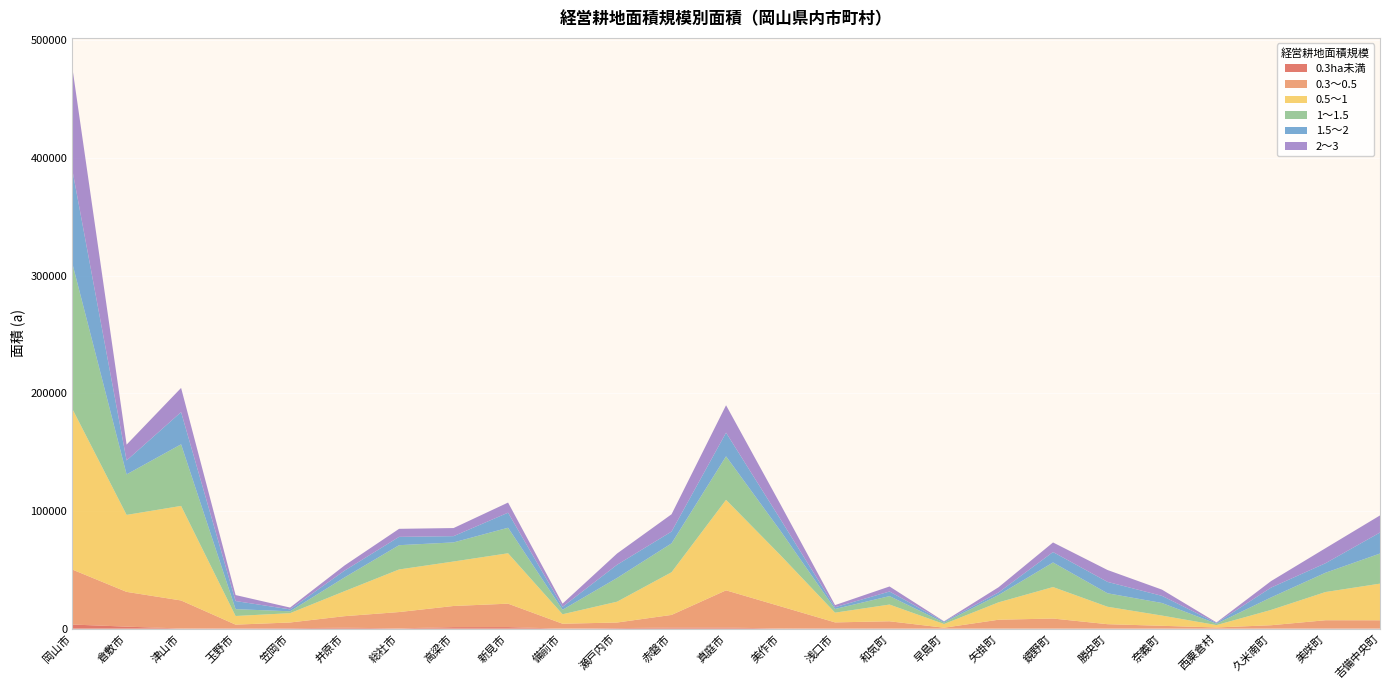

Reading left to right, transcribe all the data shown in this chart.

0.3ha未満: 3534	1735	170	280	409	825	278	1314	1341	40	484	953	956	170	250	143	34	113	149	78	90	7	97	225	194
0.3～0.5: 46786	29538	23803	3157	4853	9803	13854	17974	19912	4174	4748	10739	31626	18811	5093	6147	779	7491	8473	3743	2354	1033	2829	6952	6946
0.5～1: 136849	65415	80349	7338	7915	21242	36190	37799	42825	8034	17692	36283	76881	43374	8281	14207	3152	14773	26759	14819	8689	2011	12994	23974	31128
1～1.5: 123994	34425	52359	5813	1604	11709	20627	16235	21697	3828	20173	24531	36999	20678	3117	7182	1207	6237	20890	11446	10690	1175	10627	16391	25585
1.5～2: 79717	11841	27371	6895	1619	5783	7074	5308	12793	2531	11214	10041	20098	9825	1492	3901	805	2189	8852	9670	6058	655	8326	8081	17863
2～3: 87259	13442	20539	5091	1545	4376	6830	6875	8608	2681	9555	14688	23303	12654	1799	4284	280	4393	8141	10110	5285	447	5533	12769	14521